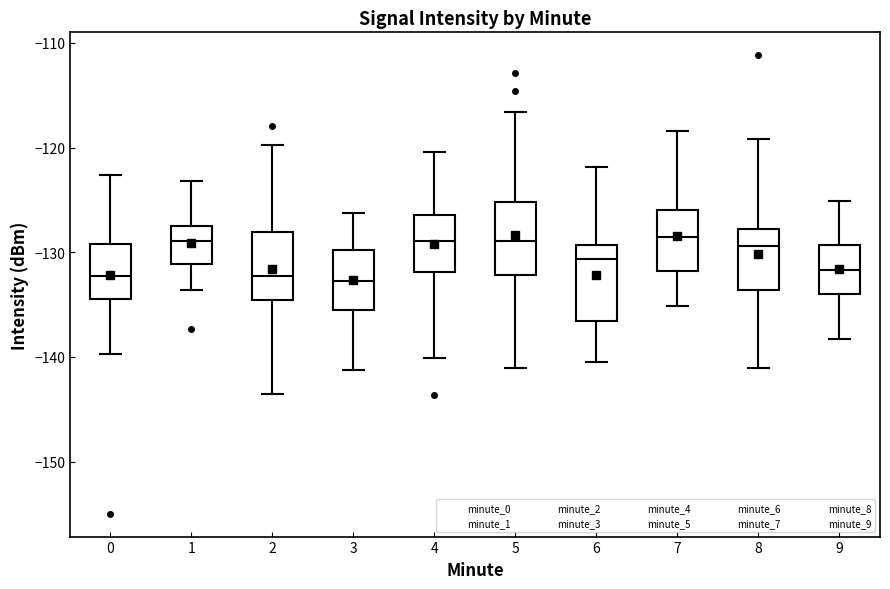

Reading left to right, read every box against the y-axis: the position of its median line, the range the box covers, and the ends of its whiskers. The values are not printed on the chart, so give them approximately, as read against the axis.

0: median -132, box -134 to -129, whiskers -140 to -123
1: median -129, box -131 to -128, whiskers -134 to -123
2: median -132, box -135 to -128, whiskers -144 to -120
3: median -133, box -136 to -130, whiskers -141 to -126
4: median -129, box -132 to -126, whiskers -140 to -120
5: median -129, box -132 to -125, whiskers -141 to -117
6: median -131, box -137 to -129, whiskers -140 to -122
7: median -129, box -132 to -126, whiskers -135 to -118
8: median -129, box -134 to -128, whiskers -141 to -119
9: median -132, box -134 to -129, whiskers -138 to -125